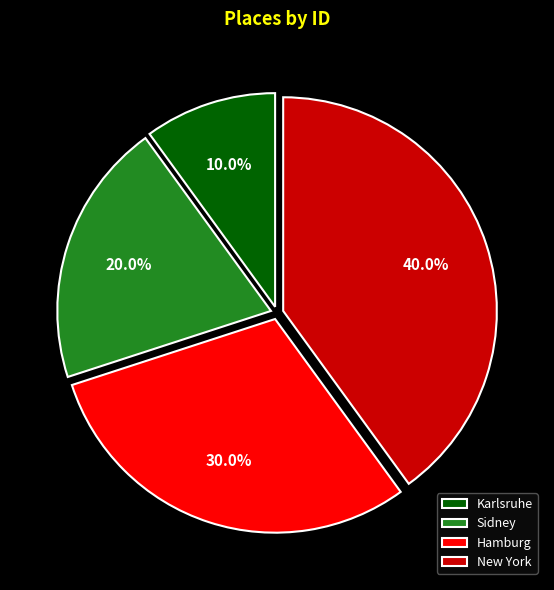

Rank the categories by value from lowest to highest.

Karlsruhe, Sidney, Hamburg, New York